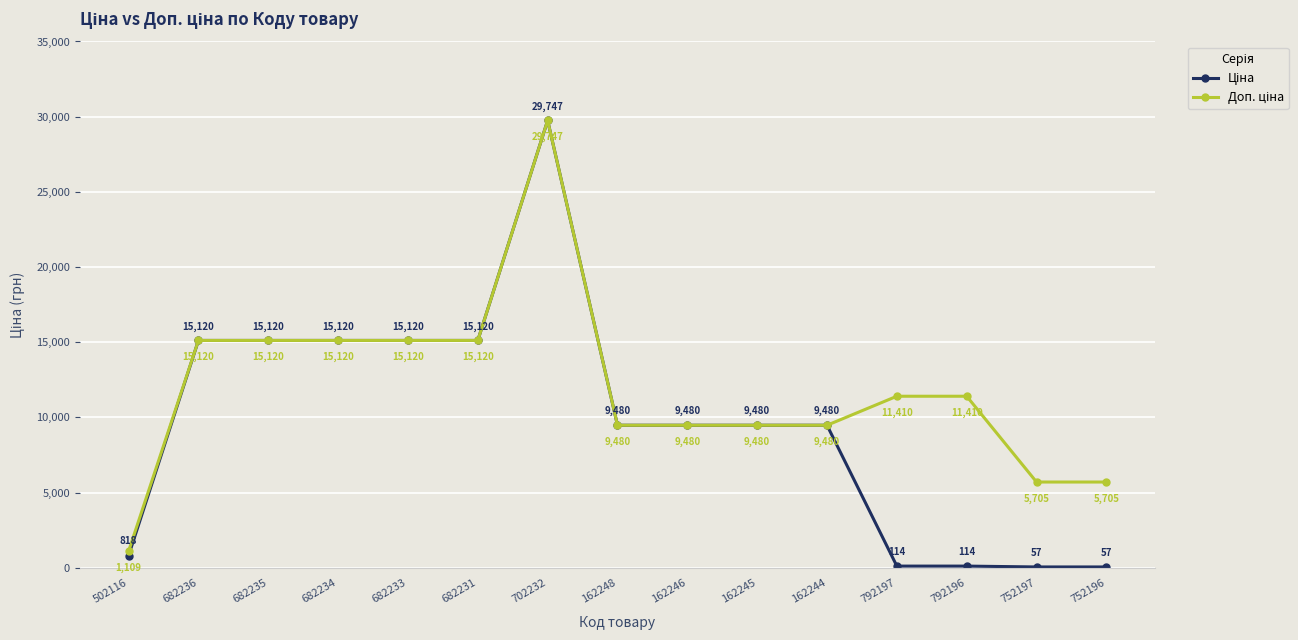

What is the total value across all series at 682233?

30240.0